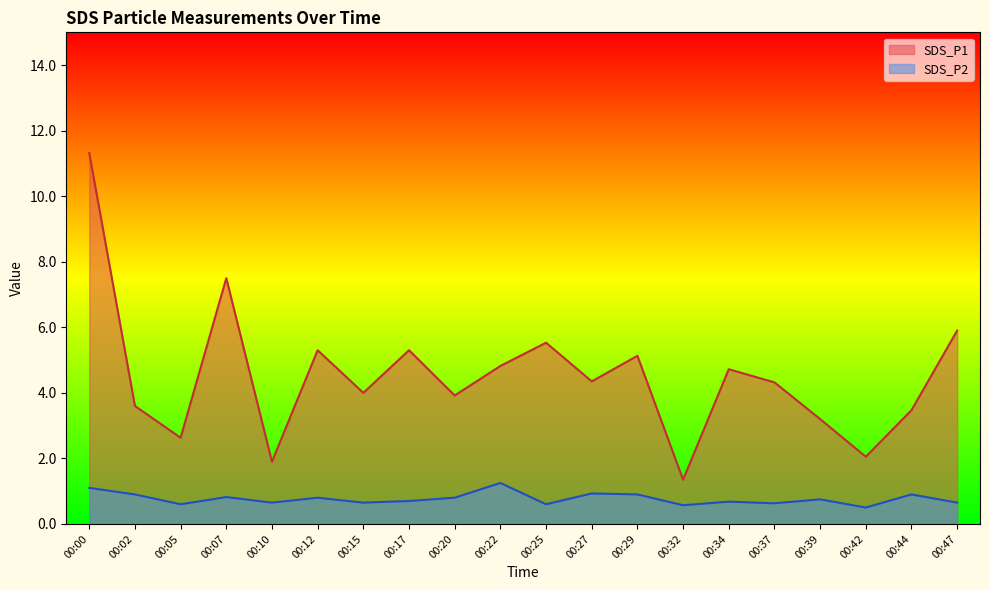

Where does the SDS_P1 series first go above 4?

00:00